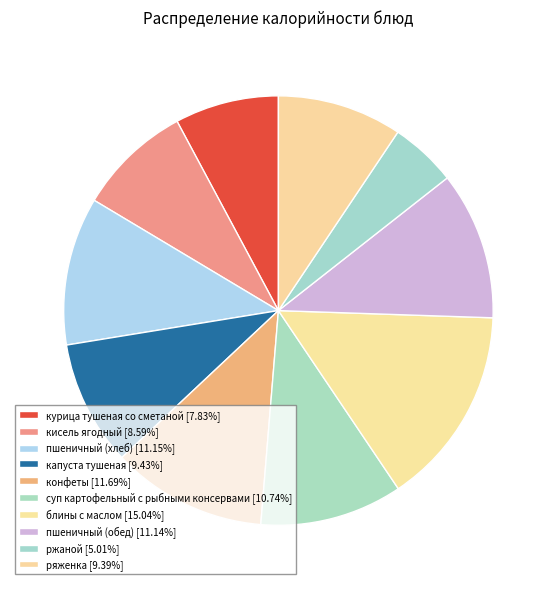

What portion of the pie excludes капуста тушеная?

90.6%